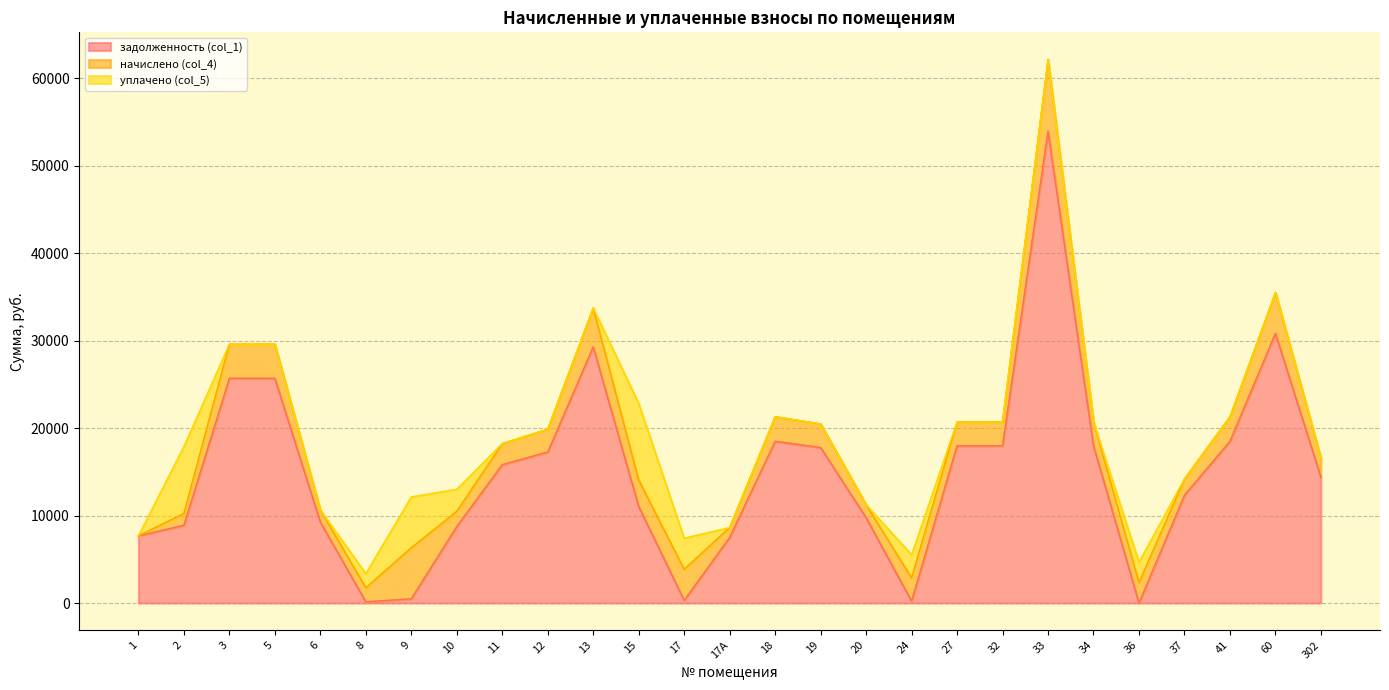

Does the chart display data point markers on the line(s)?

No